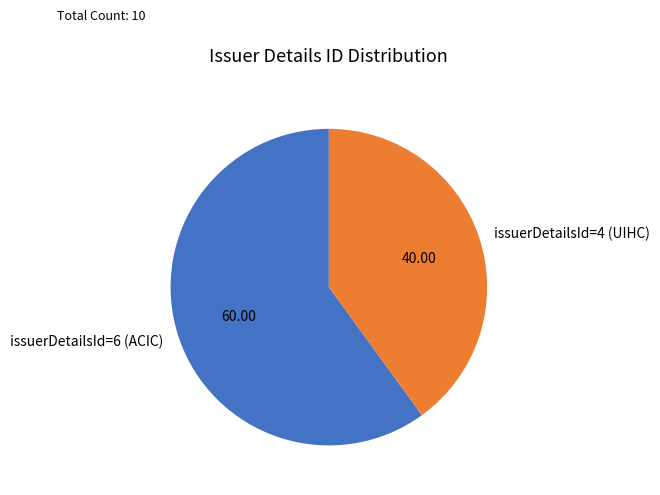

Rank the categories by value from highest to lowest.

issuerDetailsId=6 (ACIC), issuerDetailsId=4 (UIHC)